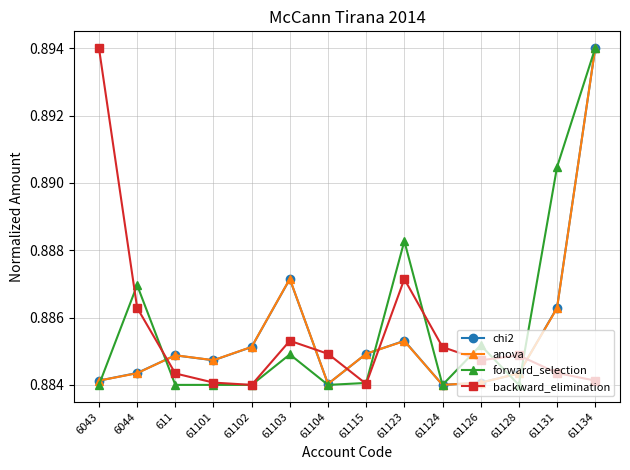

How many series are shown in this chart?

4